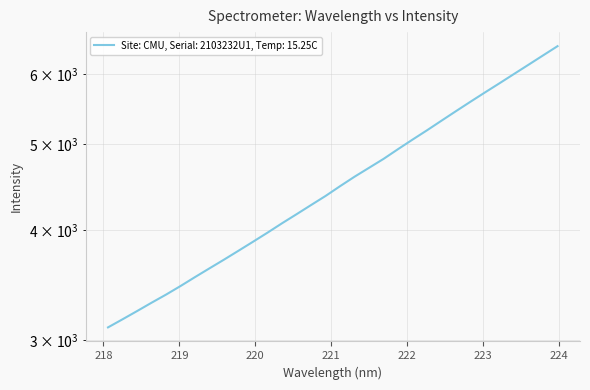

What is the greatest value displayed?

6456.8